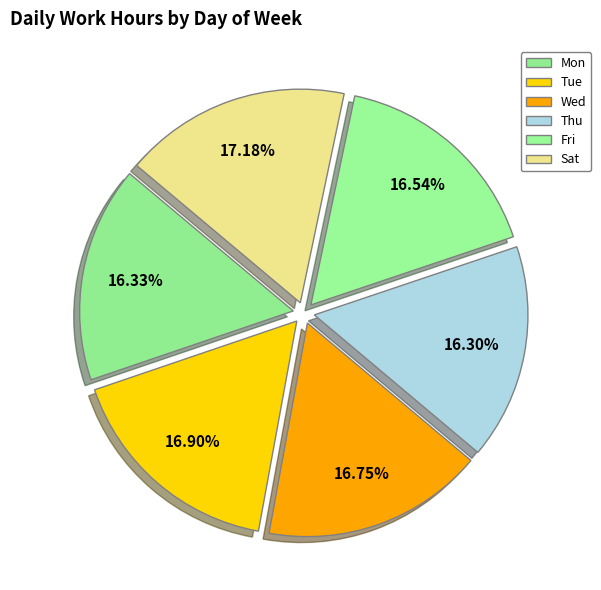

To the nearest percent, what is the combined percentage of Fri and Tue?

33%